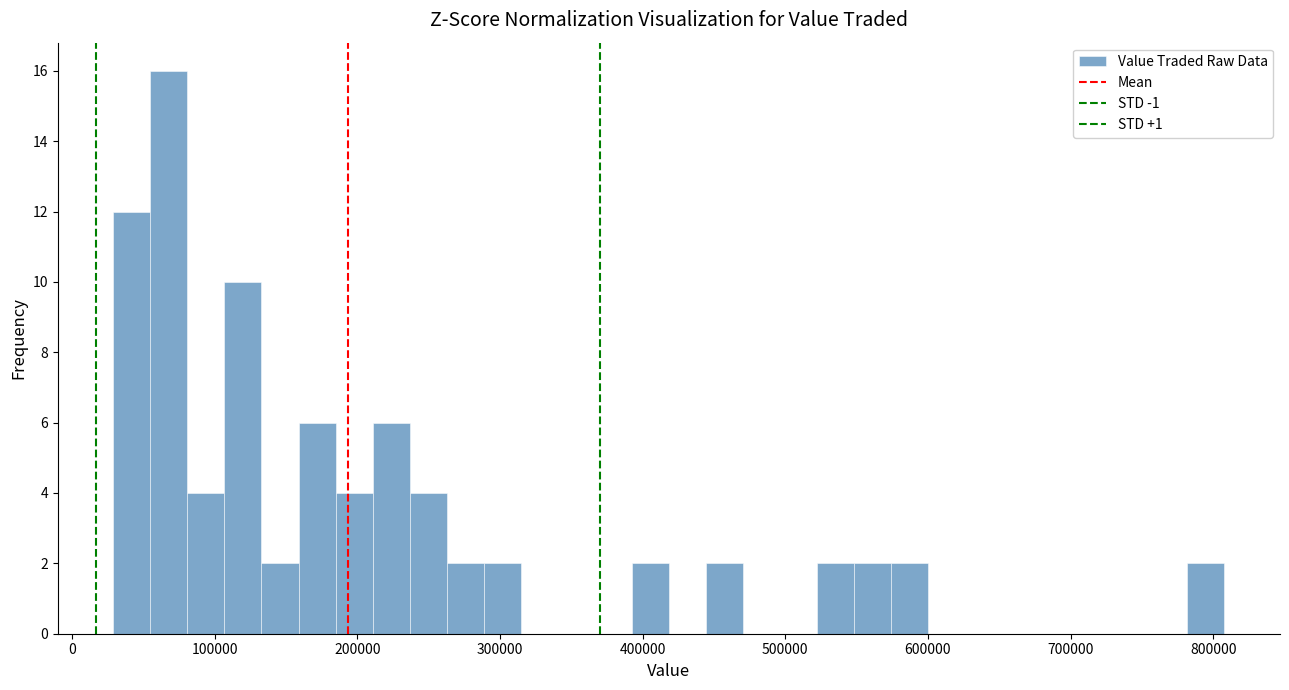

Around what value on the x-axis is the tallest bar? Give the approximate position of its centre, as read against the axis.

70000